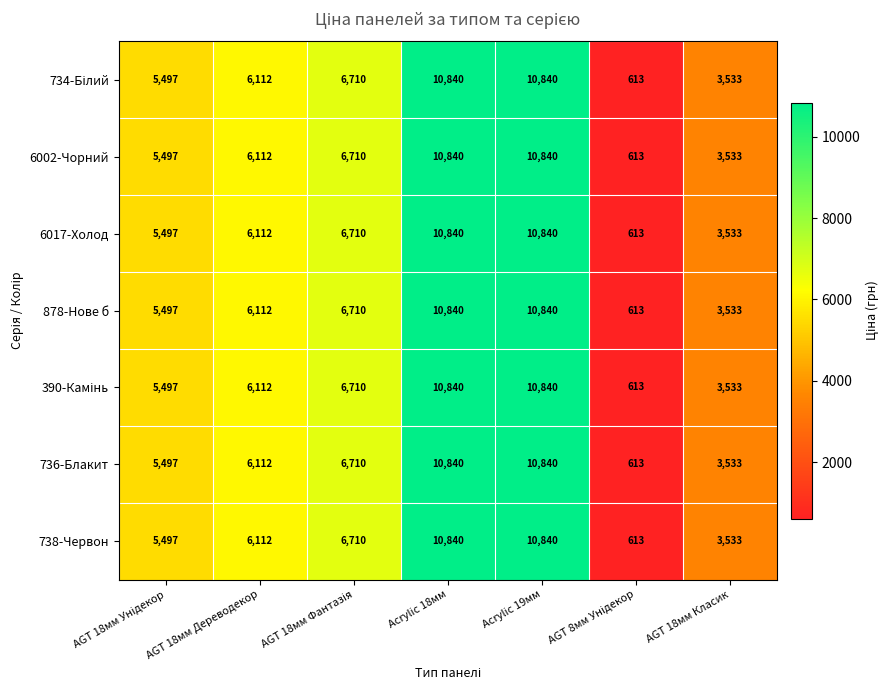

How many data points does each series have?

7